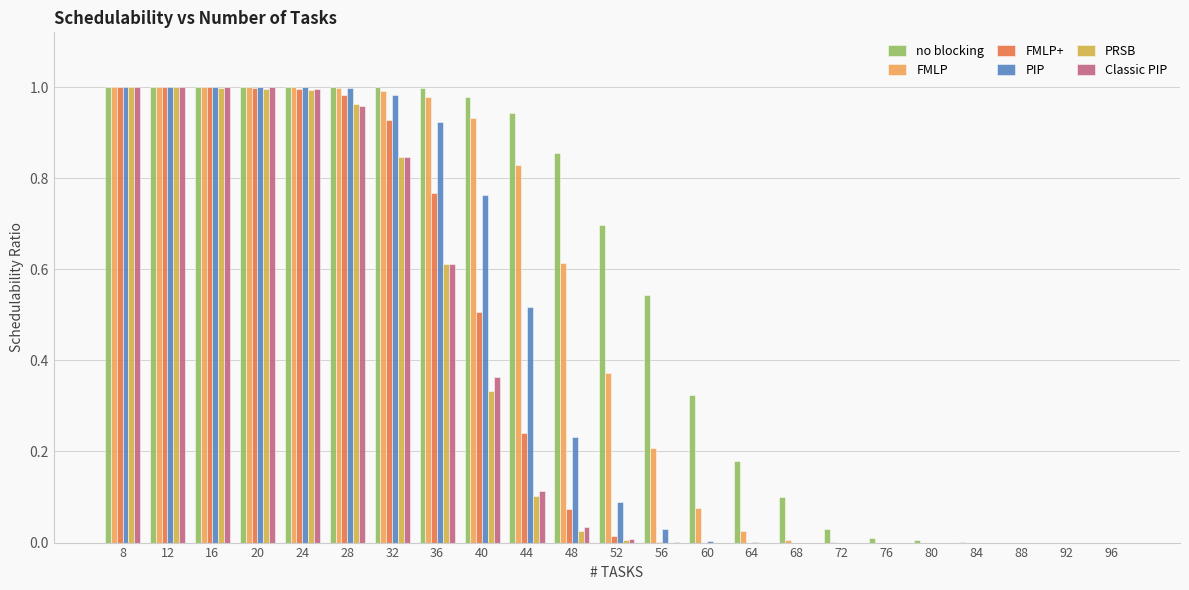

Reading left to right, extract all data points from this chart.

no blocking: 8=1.0	12=1.0	16=1.0	20=1.0	24=1.0	28=1.0	32=1.0	36=1.0	40=1.0	44=0.9	48=0.9	52=0.7	56=0.5	60=0.3	64=0.2	68=0.1	72=0.0	76=0.0	80=0.0	84=0.0	88=0.0	92=0.0	96=0.0
FMLP: 8=1.0	12=1.0	16=1.0	20=1.0	24=1.0	28=1.0	32=1.0	36=1.0	40=0.9	44=0.8	48=0.6	52=0.4	56=0.2	60=0.1	64=0.0	68=0.0	72=0.0	76=0.0	80=0.0	84=0.0	88=0.0	92=0.0	96=0.0
FMLP+: 8=1.0	12=1.0	16=1.0	20=1.0	24=1.0	28=1.0	32=0.9	36=0.8	40=0.5	44=0.2	48=0.1	52=0.0	56=0.0	60=0.0	64=0.0	68=0.0	72=0.0	76=0.0	80=0.0	84=0.0	88=0.0	92=0.0	96=0.0
PIP: 8=1.0	12=1.0	16=1.0	20=1.0	24=1.0	28=1.0	32=1.0	36=0.9	40=0.8	44=0.5	48=0.2	52=0.1	56=0.0	60=0.0	64=0.0	68=0.0	72=0.0	76=0.0	80=0.0	84=0.0	88=0.0	92=0.0	96=0.0
PRSB: 8=1.0	12=1.0	16=1.0	20=1.0	24=1.0	28=1.0	32=0.8	36=0.6	40=0.3	44=0.1	48=0.0	52=0.0	56=0.0	60=0.0	64=0.0	68=0.0	72=0.0	76=0.0	80=0.0	84=0.0	88=0.0	92=0.0	96=0.0
Classic PIP: 8=1.0	12=1.0	16=1.0	20=1.0	24=1.0	28=1.0	32=0.8	36=0.6	40=0.4	44=0.1	48=0.0	52=0.0	56=0.0	60=0.0	64=0.0	68=0.0	72=0.0	76=0.0	80=0.0	84=0.0	88=0.0	92=0.0	96=0.0